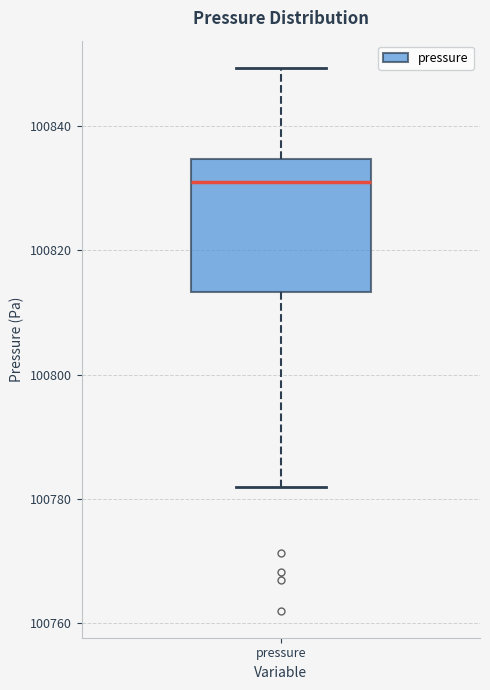

Where does the median line of the box for pressure sit on the y-axis? The values are not printed on the chart, so give them approximately, as read against the axis.

100830